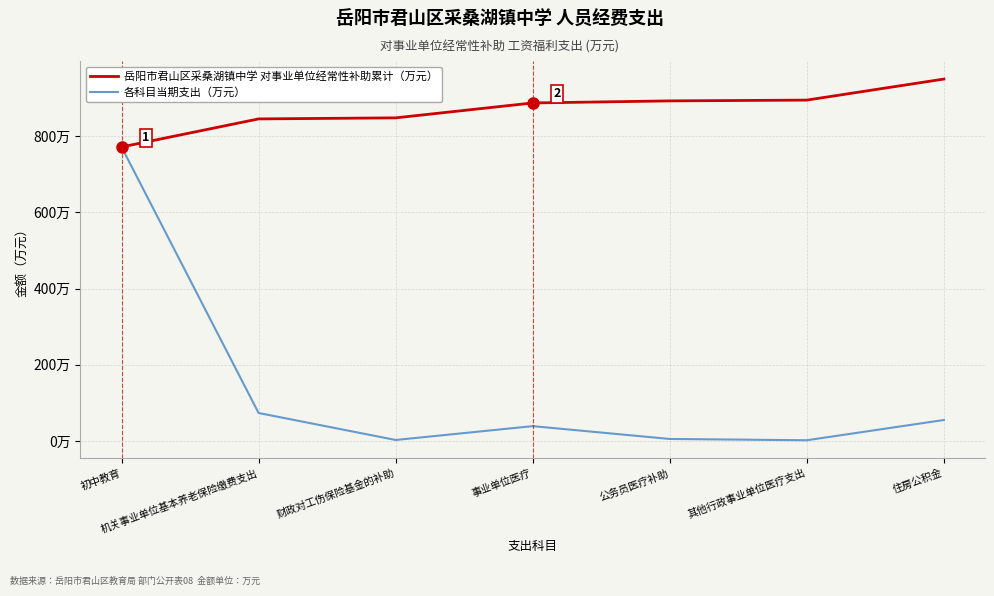

Reading right to left, extract all data points from this chart.

岳阳市君山区采桑湖镇中学 对事业单位经常性补助累计（万元）: 949.8	894.6	892.5	887.1	848.0	845.2	771.6
各科目当期支出（万元）: 55.2	2.1	5.4	39.1	2.8	73.6	771.6